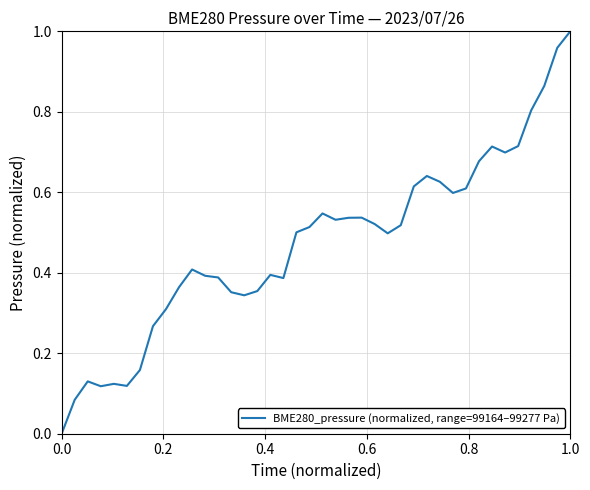

Is this an area chart (filled region under the line)?

No